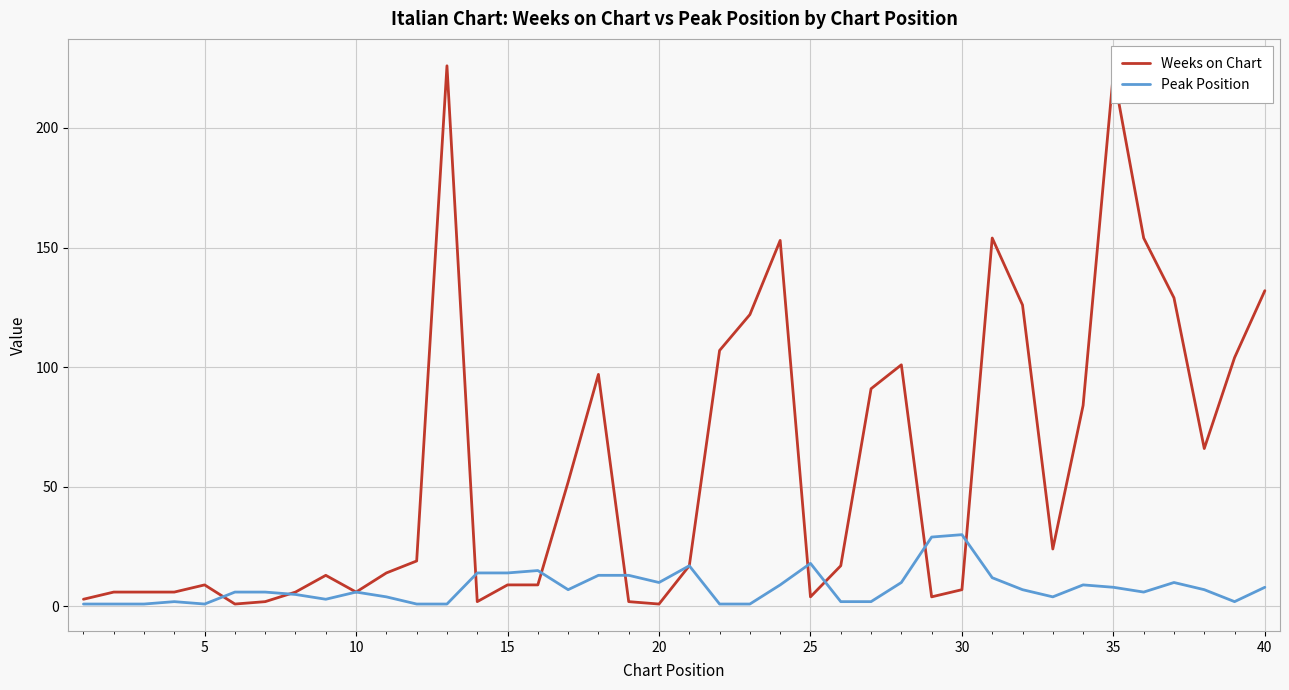

Rank the series by their maximum value, from lowest to highest.

Peak Position, Weeks on Chart